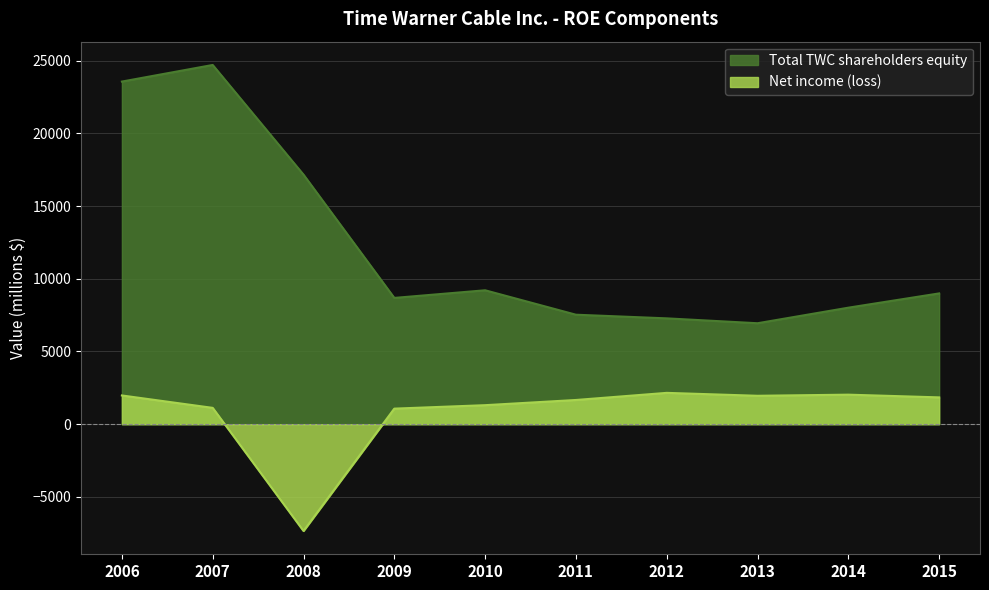

Where does the Total TWC shareholders equity series first go above 8995?

2006